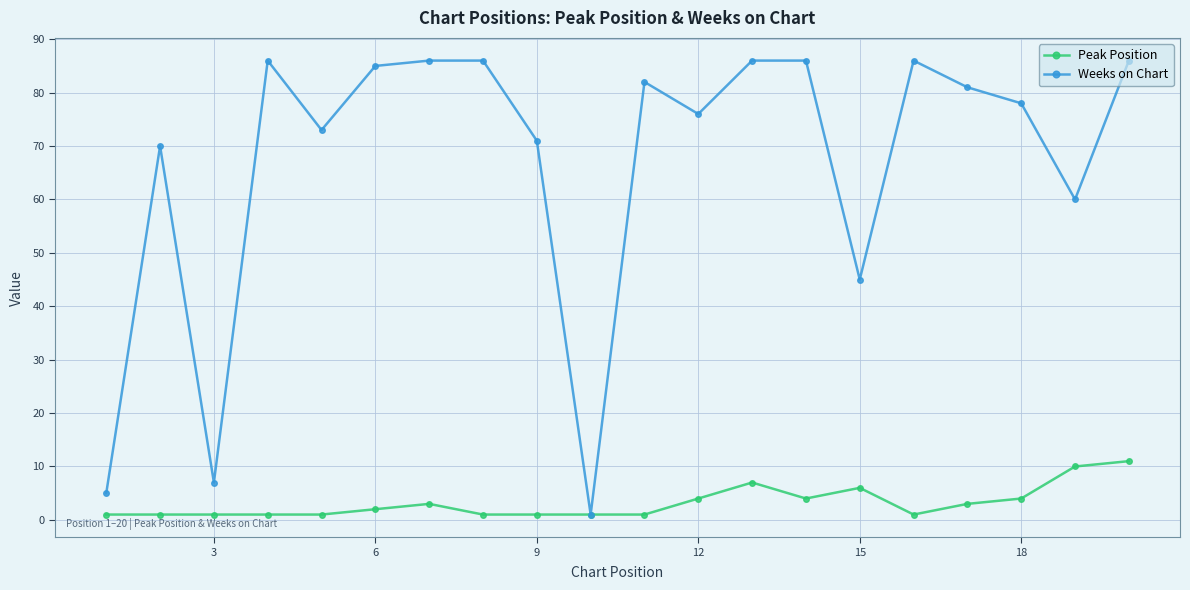

Rank the series by their maximum value, from lowest to highest.

Peak Position, Weeks on Chart